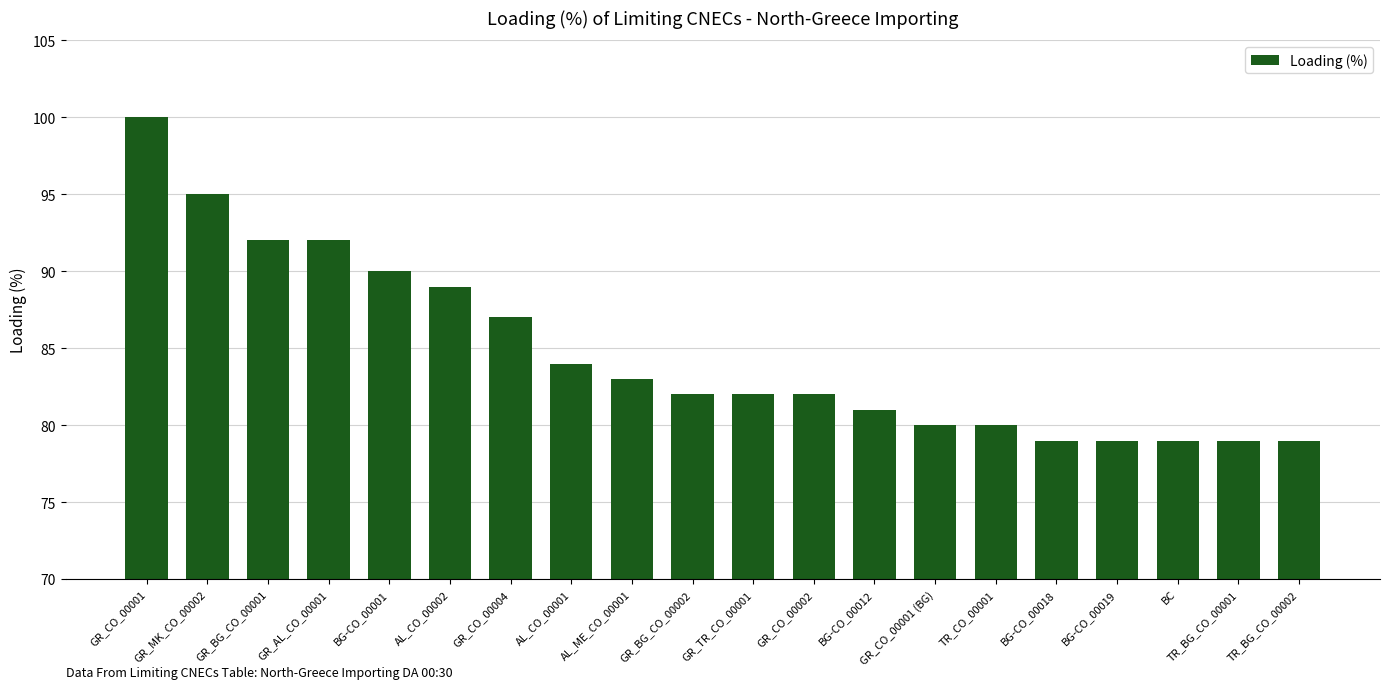

Reading left to right, list all the values displayed in this chart.

100	95	92	92	90	89	87	84	83	82	82	82	81	80	80	79	79	79	79	79